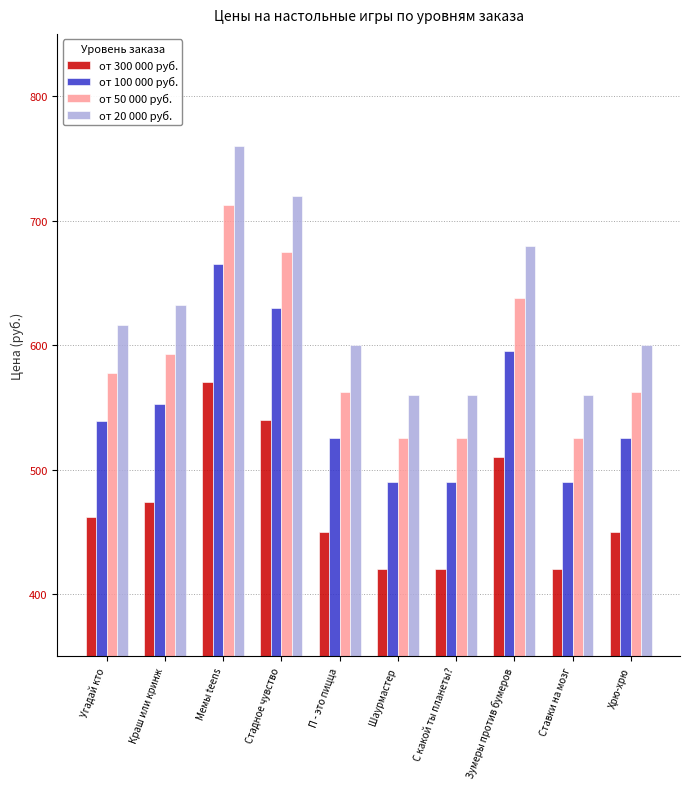

What is the label of the 8th bar from the right?

Мемы teens